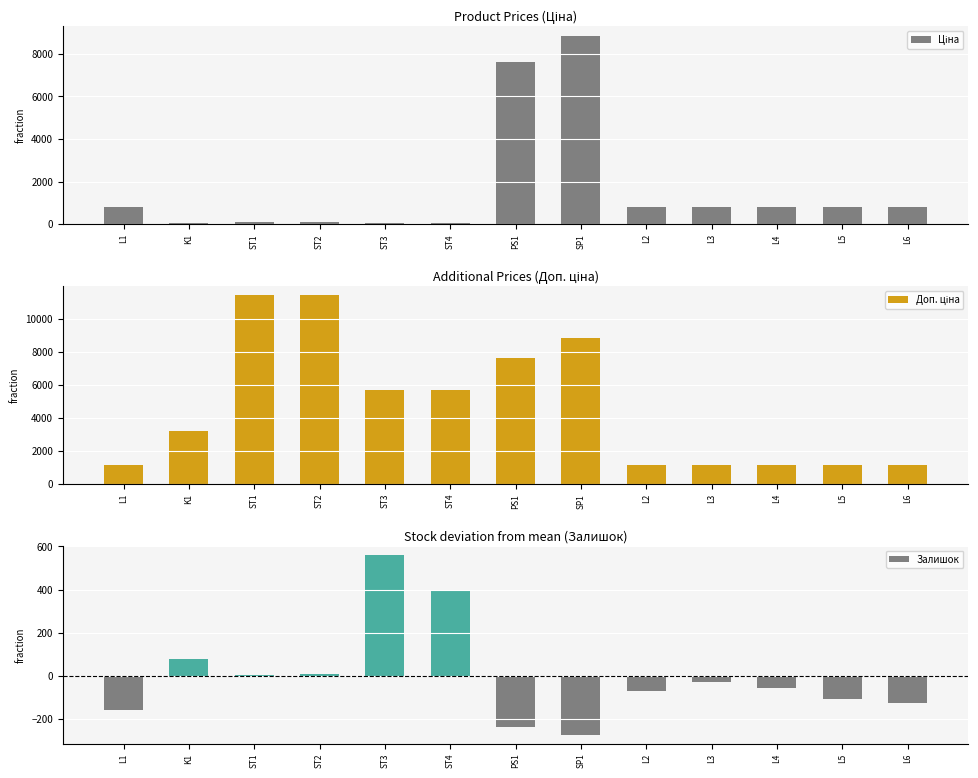

Which series changed the most between L1 and L5?

Залишок